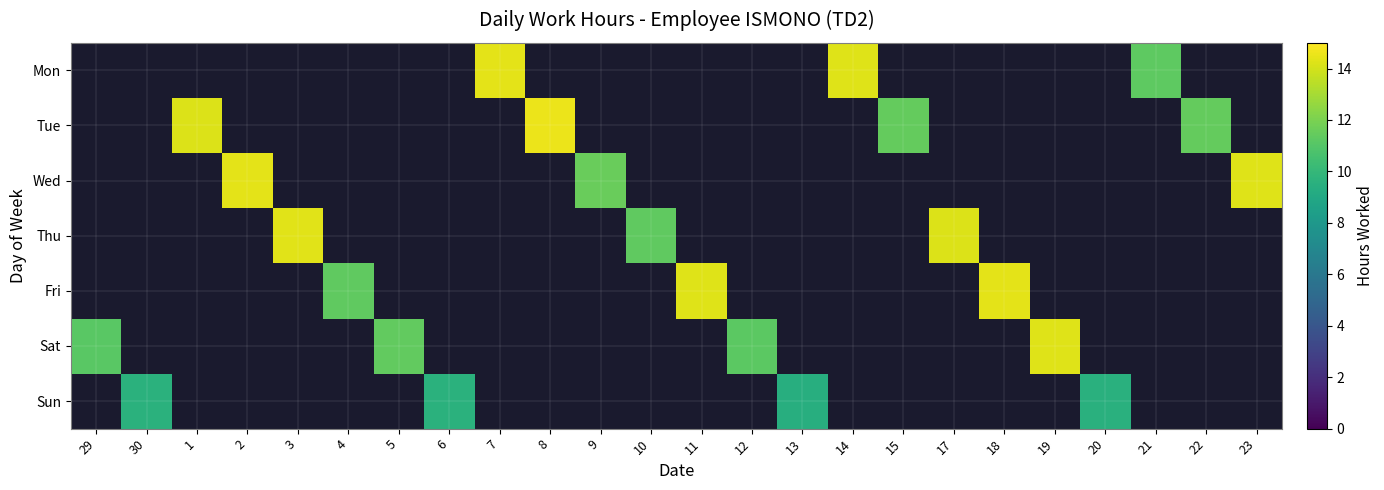

Which series has the largest range (max minus min)?

Sat